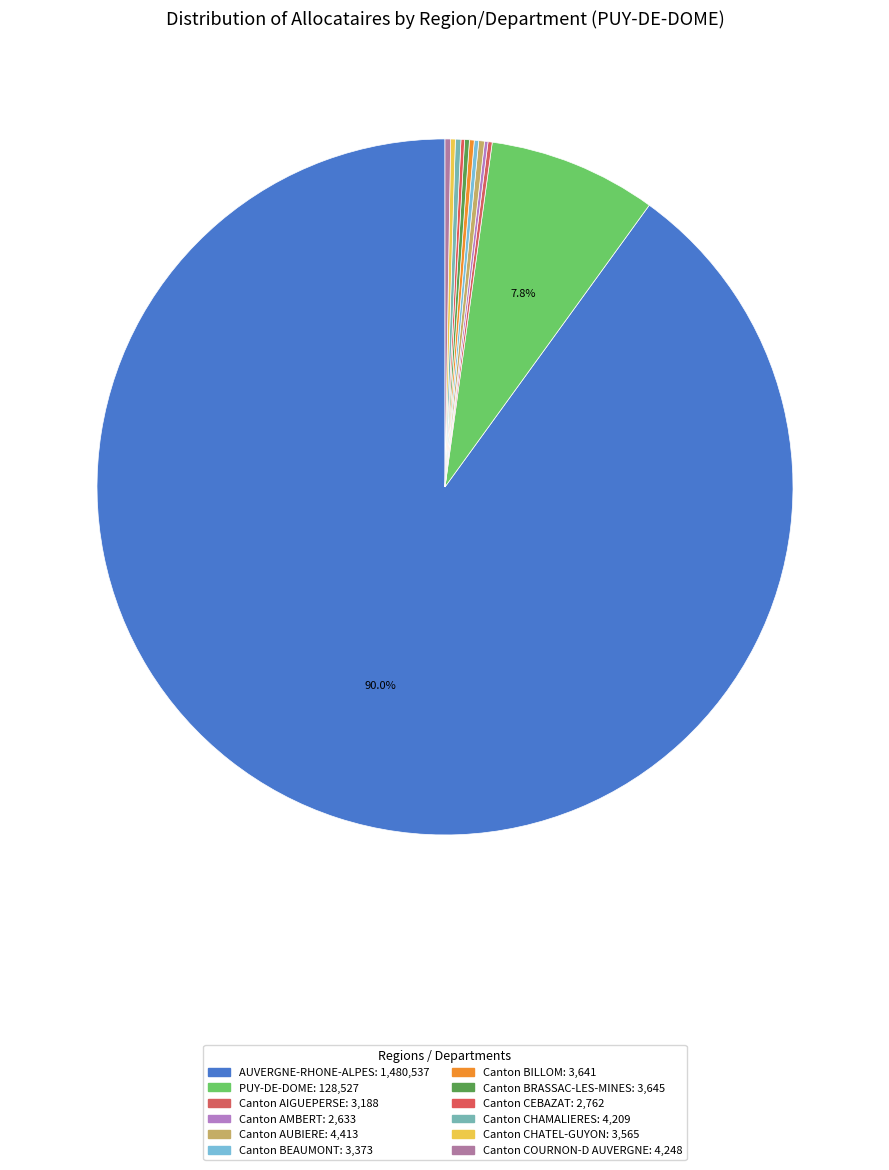

What is the change in value from Canton BEAUMONT to Canton BRASSAC-LES-MINES?

+272